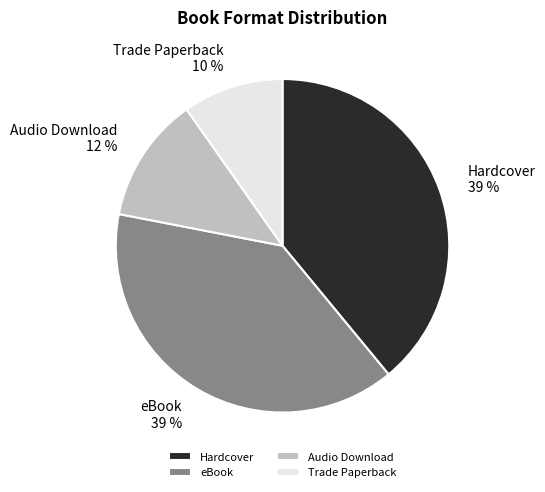

Does any single category account for the majority?

No